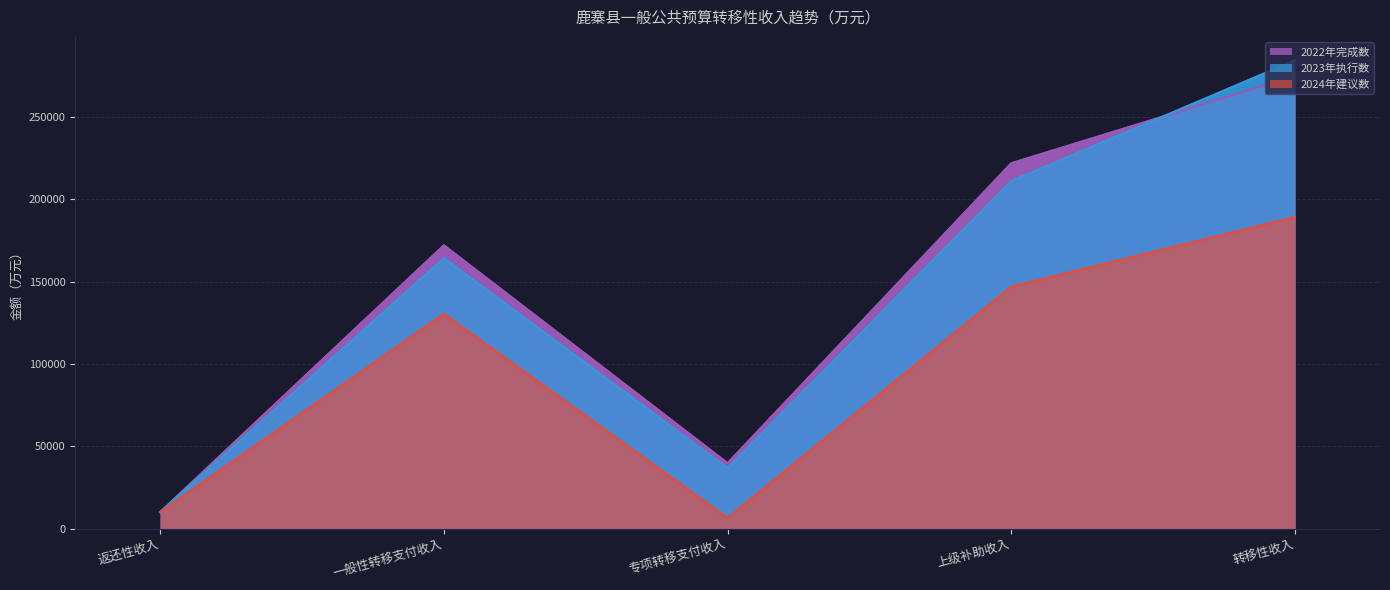

What is the difference between the second highest and minimum values in the 2024年建议数 series?

140380